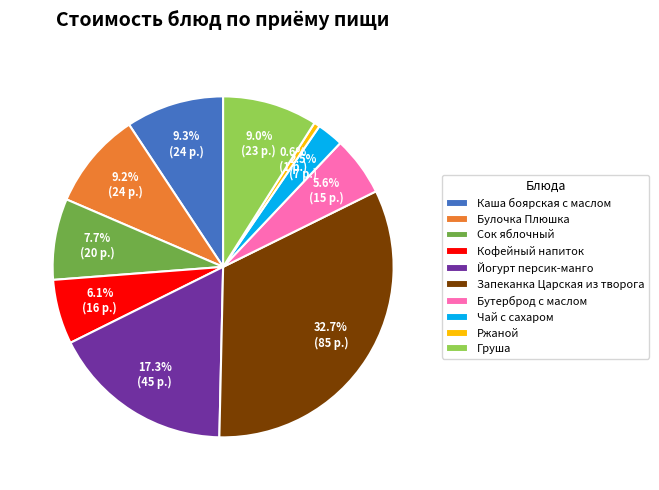

What is the smallest slice in the pie chart?

Ржаной